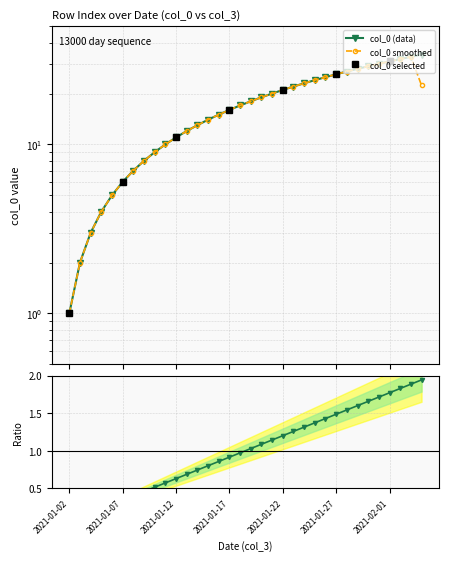

What value does the data have at 2021-01-15, to the nearest 5?

15